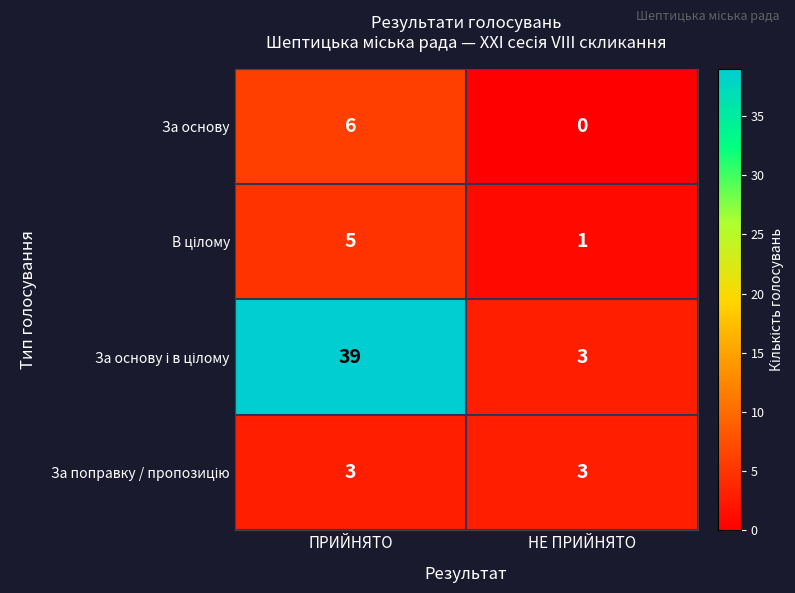

Which label corresponds to the largest value in the chart?

ПРИЙНЯТО